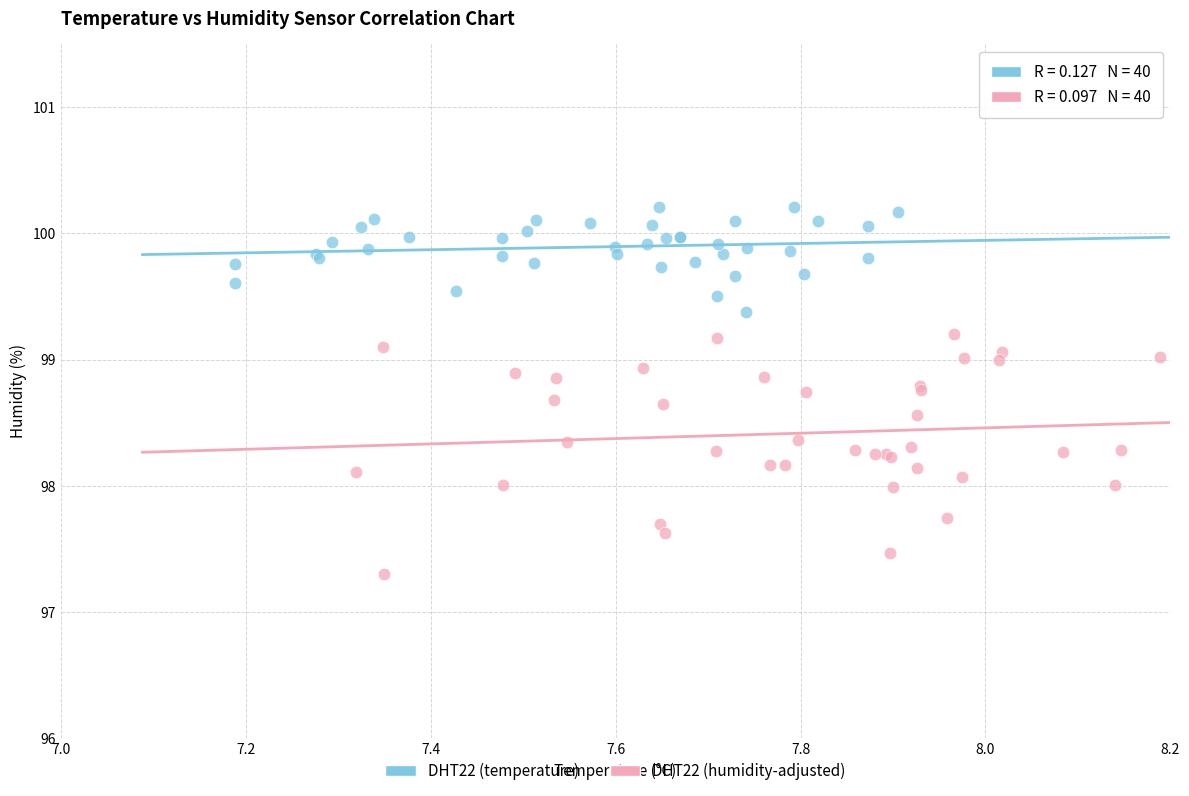

Which series has the widest spread of Y values?

DHT22 (humidity-adjusted)